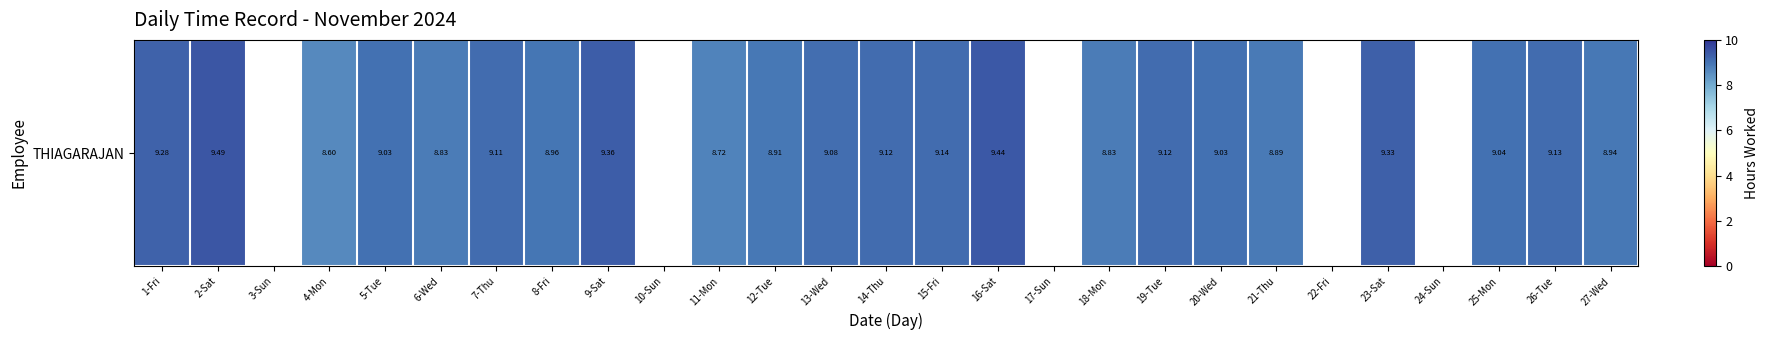

The chart shows a value of 8.8 at 18-Mon. True or false?

True